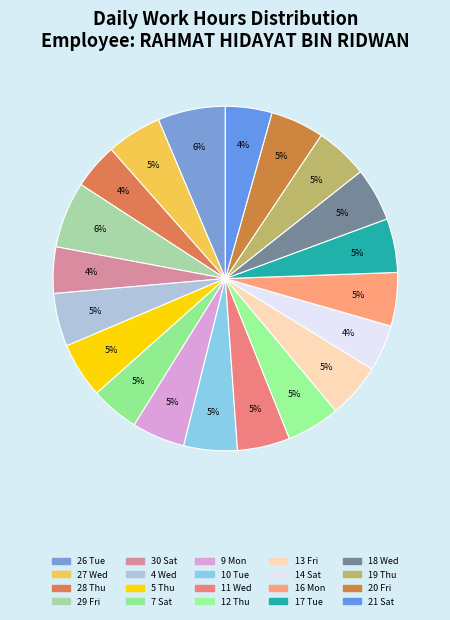

Is it true that 11 Wed is 12% of the pie?

False